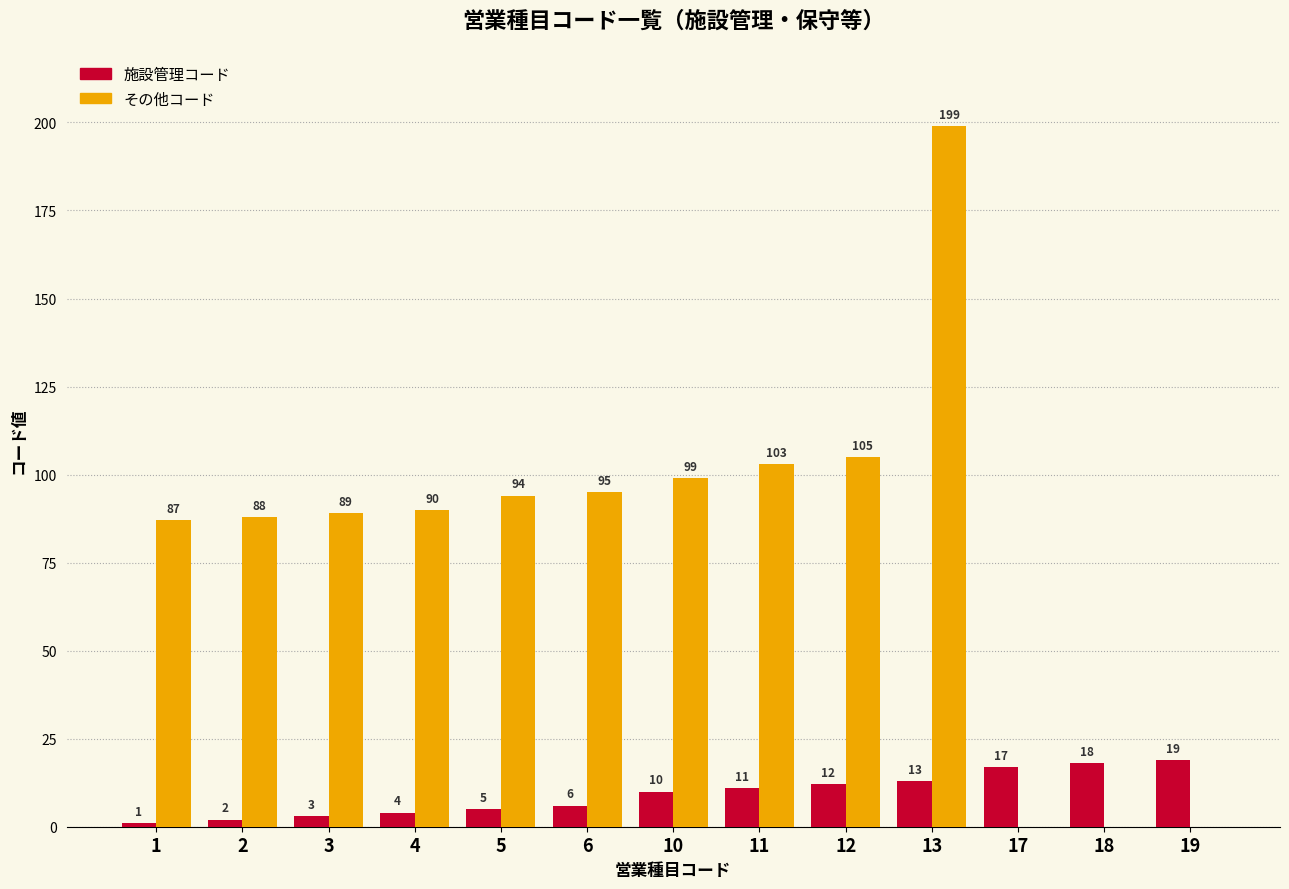

Is the value of 施設管理コード at 18 greater than the value of その他コード at 18?

Yes